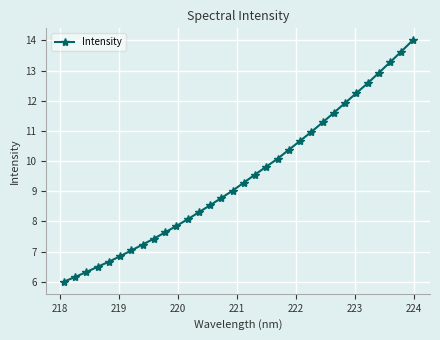

What is the minimum value shown in the chart?

6.0